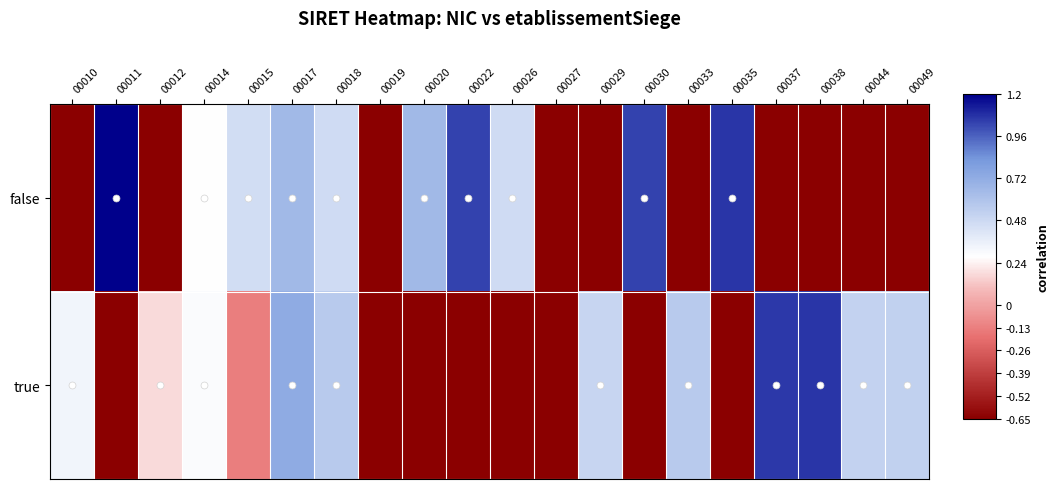

Which series changed the most between 00015 and 00026?

true